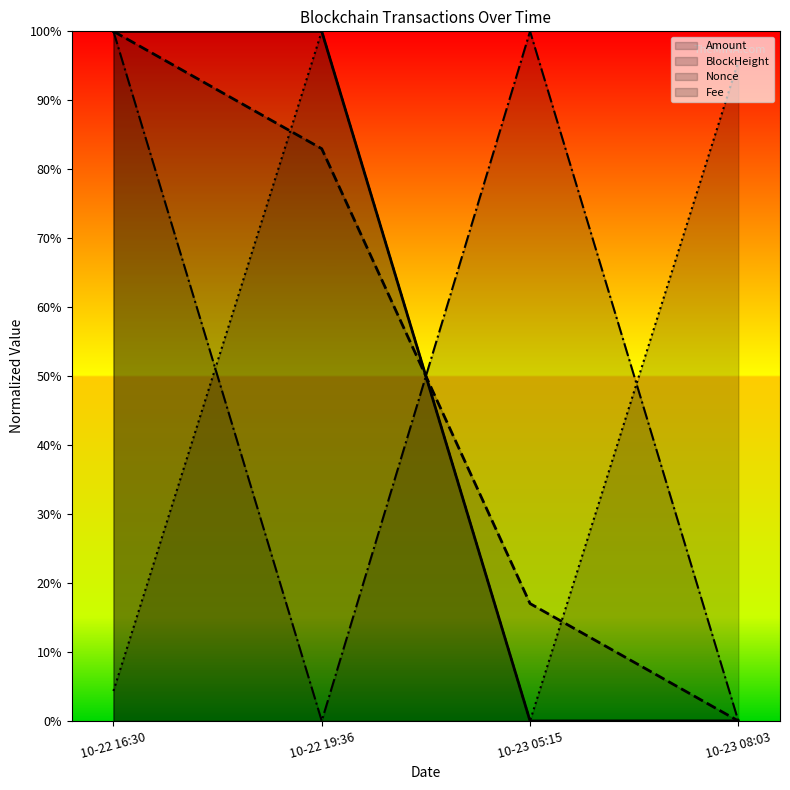

True or false: Nonce and Amount intersect in this chart.

False